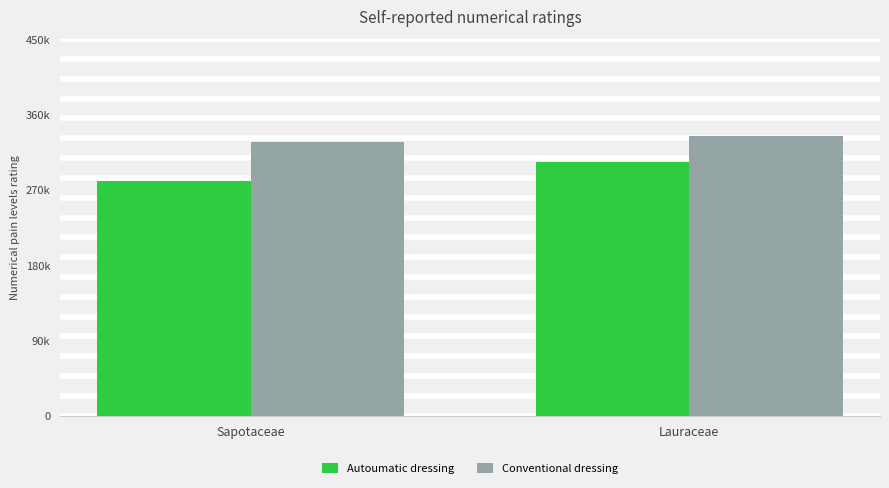

Are the bars grouped side by side (vs. stacked)?

Yes